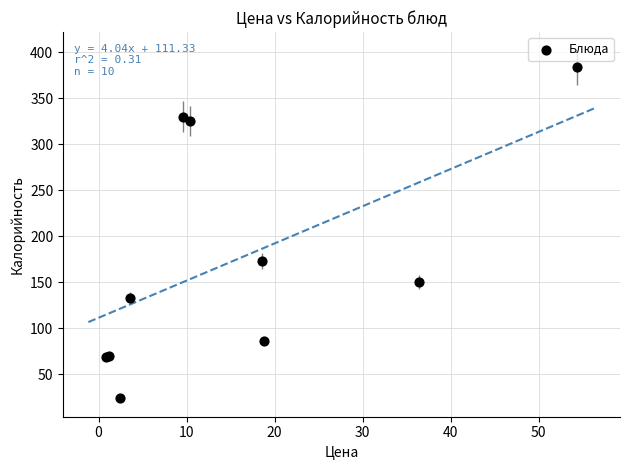

What Y value in the scatter plot is closest to 203?

172.9